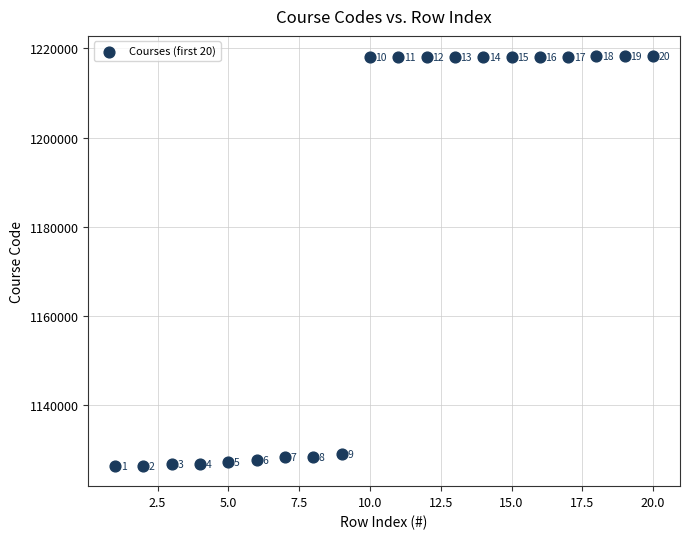

What Y value in the scatter plot is closest to 1172293?

1129043